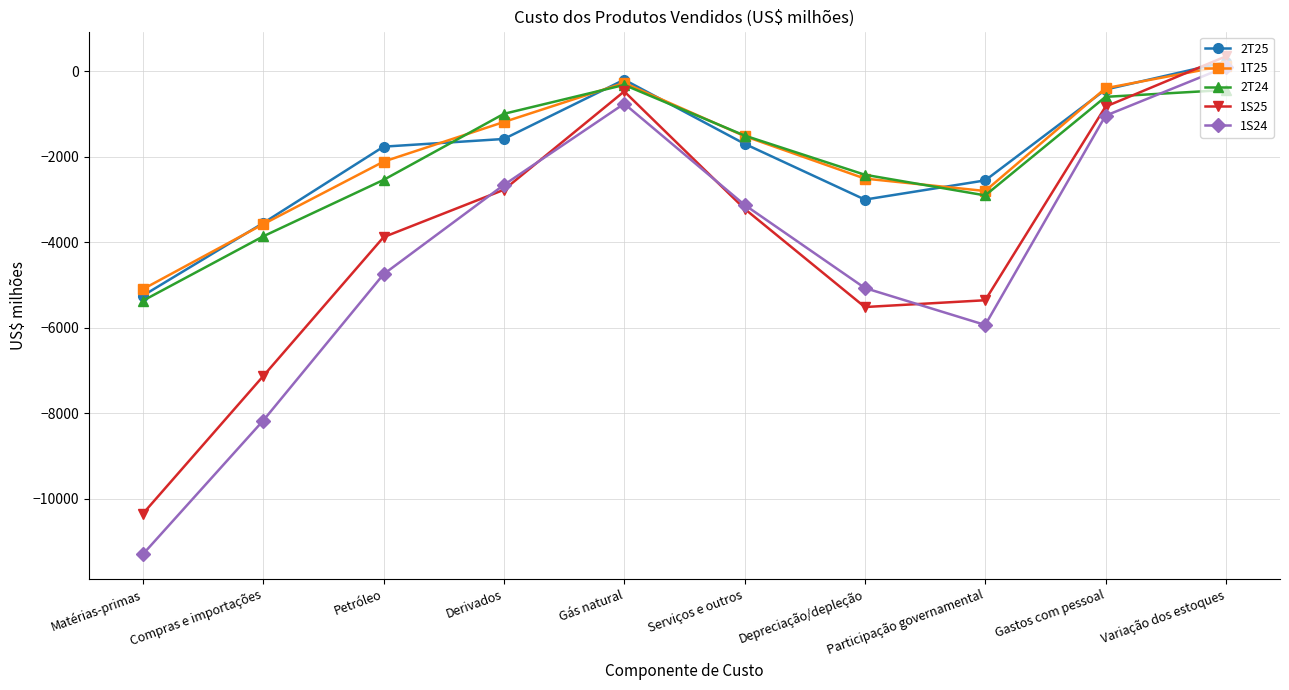

What is the lowest value of the 2T25 series?

-5251